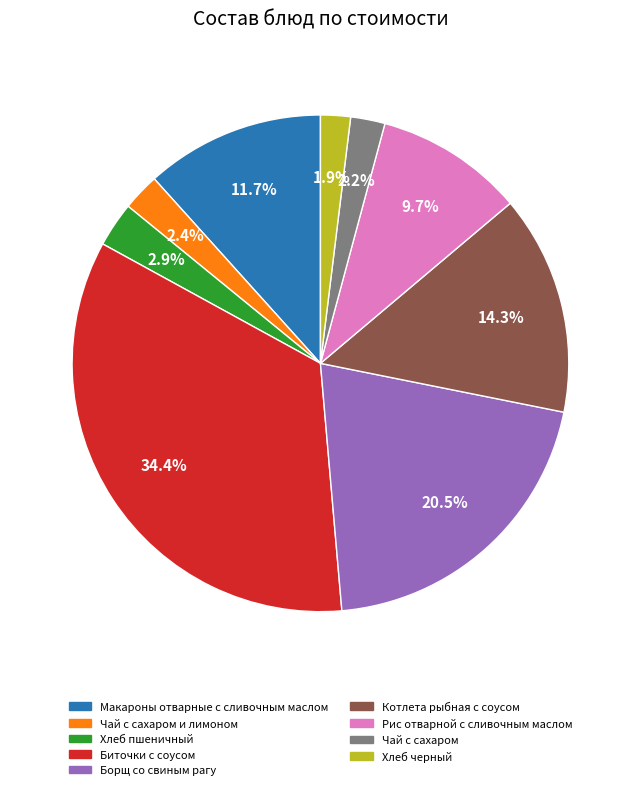

To the nearest percent, what is the average slice percentage?

11%